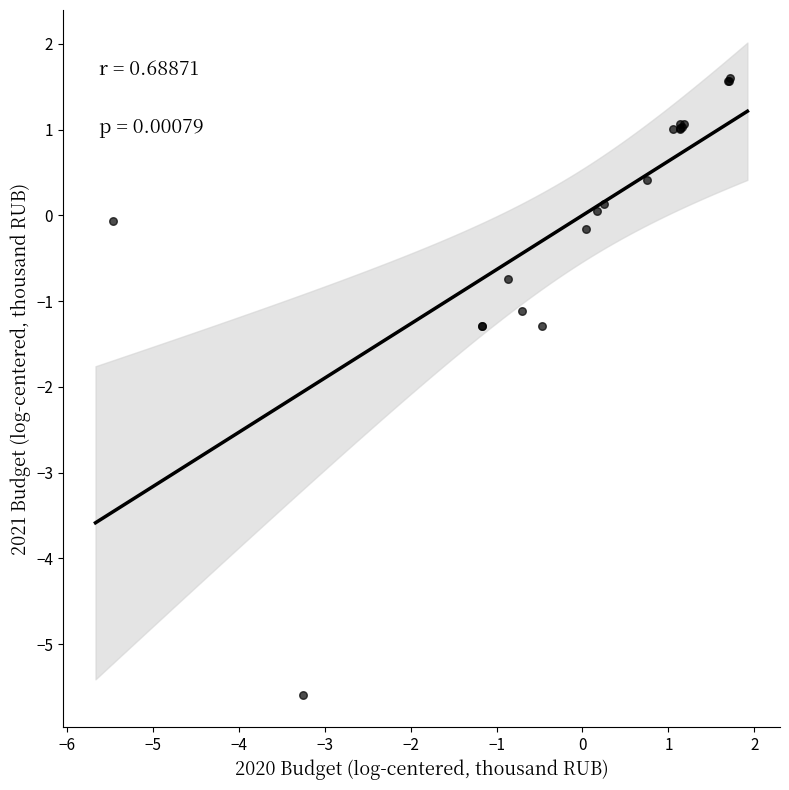

What Y value in the scatter plot is closest to -1?

-1.1